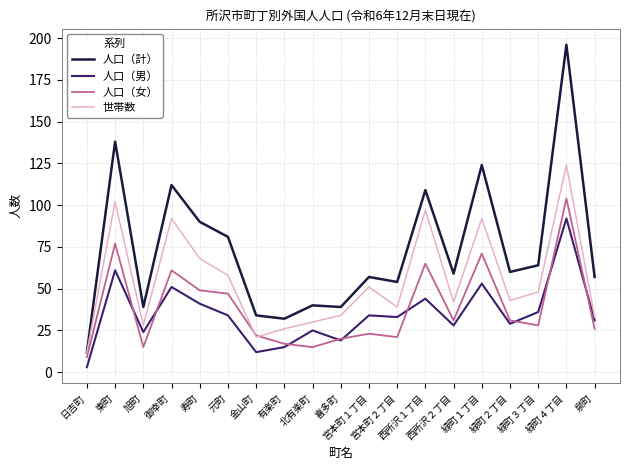

Rank the series by their maximum value, from highest to lowest.

人口（計）, 世帯数, 人口（女）, 人口（男）